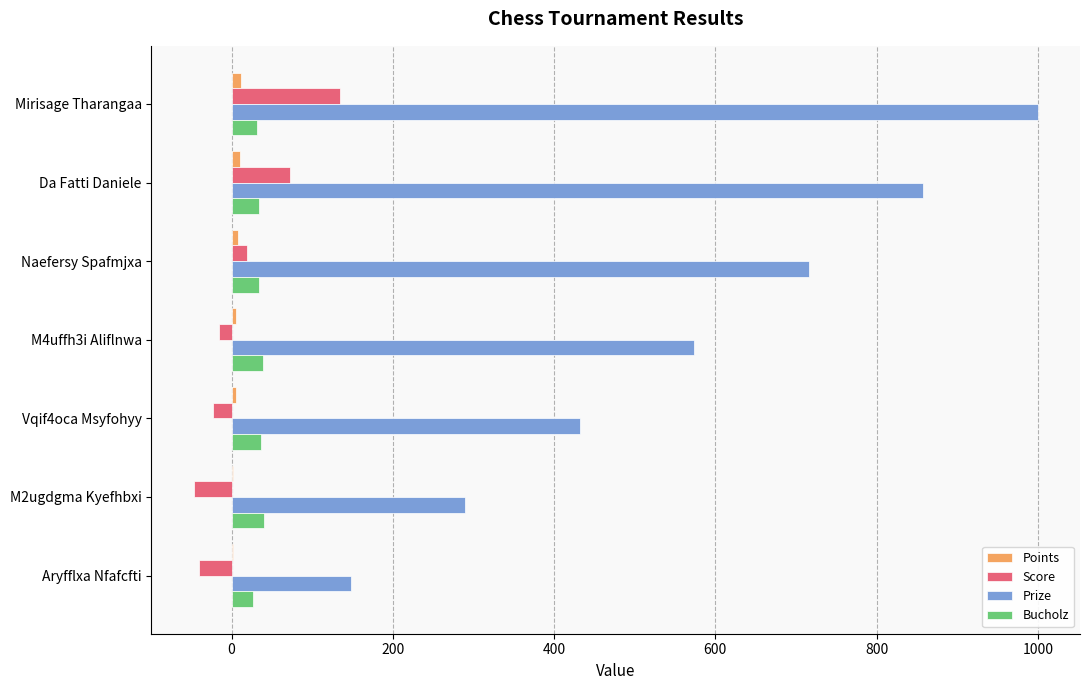

Which label corresponds to the largest value in the chart?

Mirisage Tharangaa